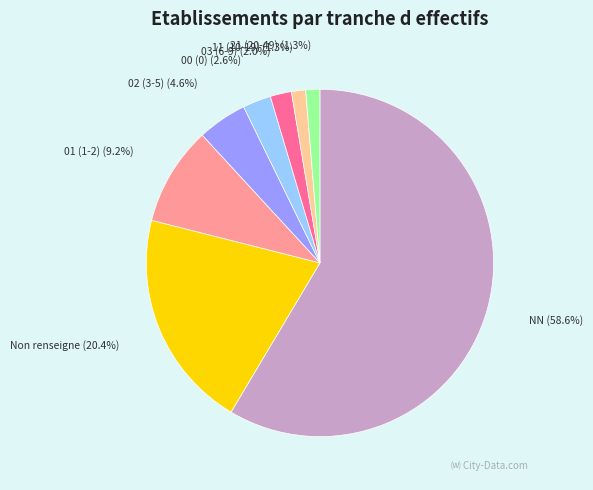

What percentage is NOT represented by NN?

41.4%